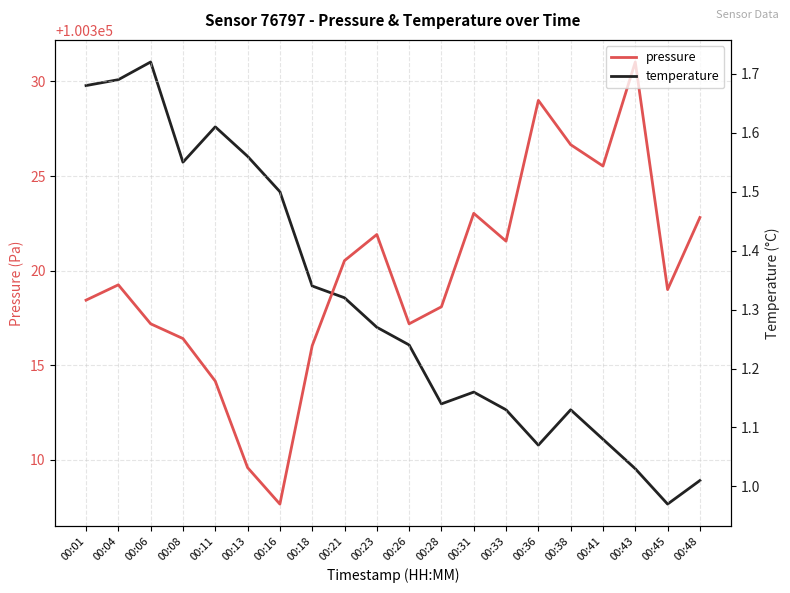

What is the total value across all series at 00:08?

100318.0